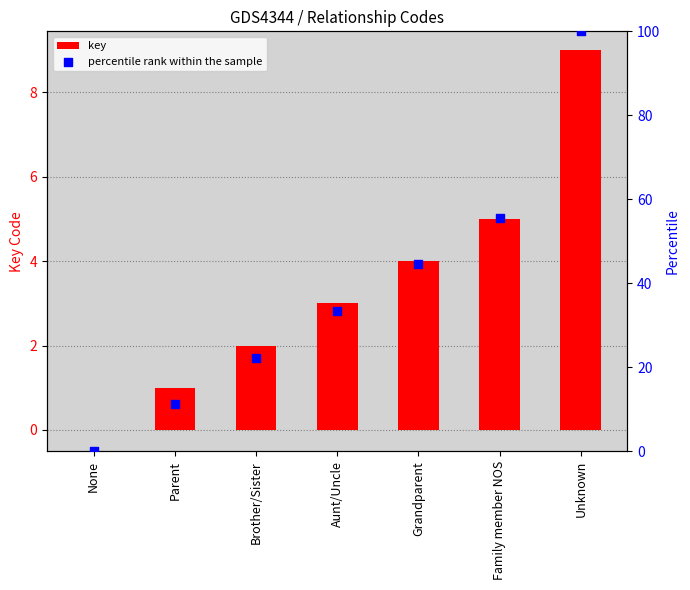

Which series contains the highest Y value?

percentile rank within the sample